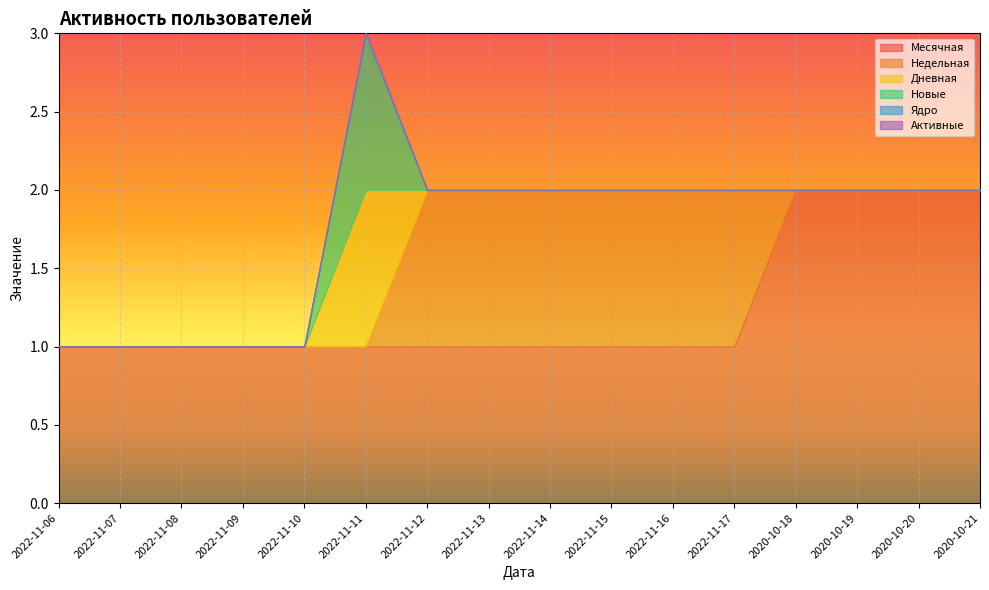

Between 2022-11-14 and 2022-11-17, which is larger?

2022-11-14